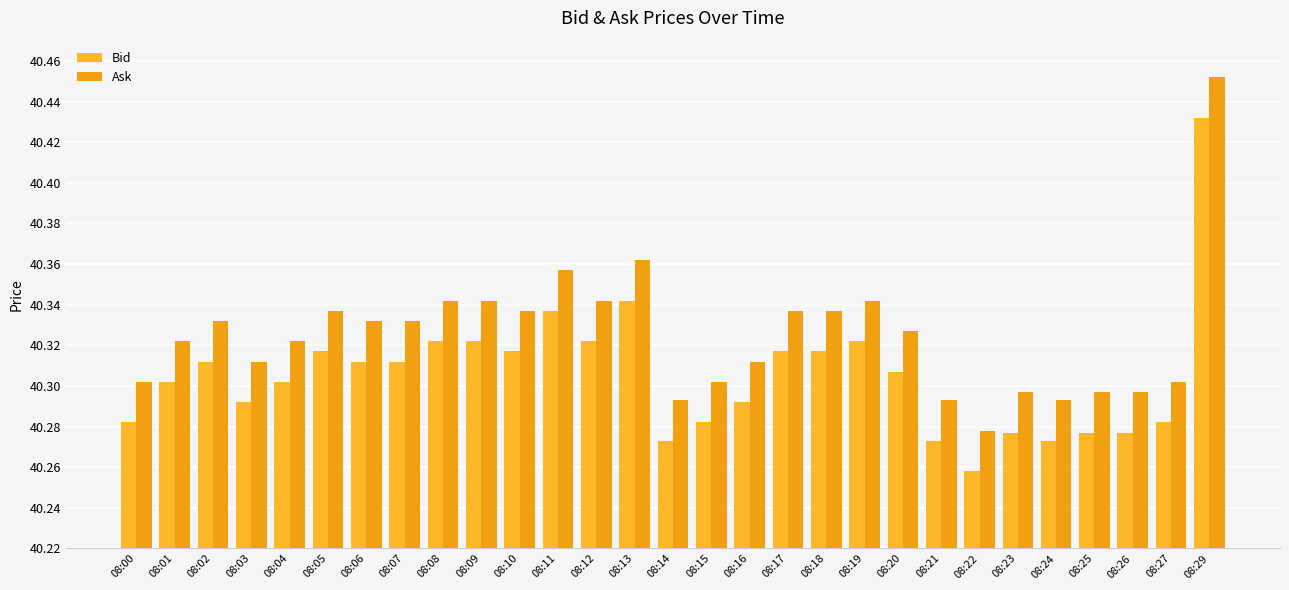

How many groups of bars are there?

29